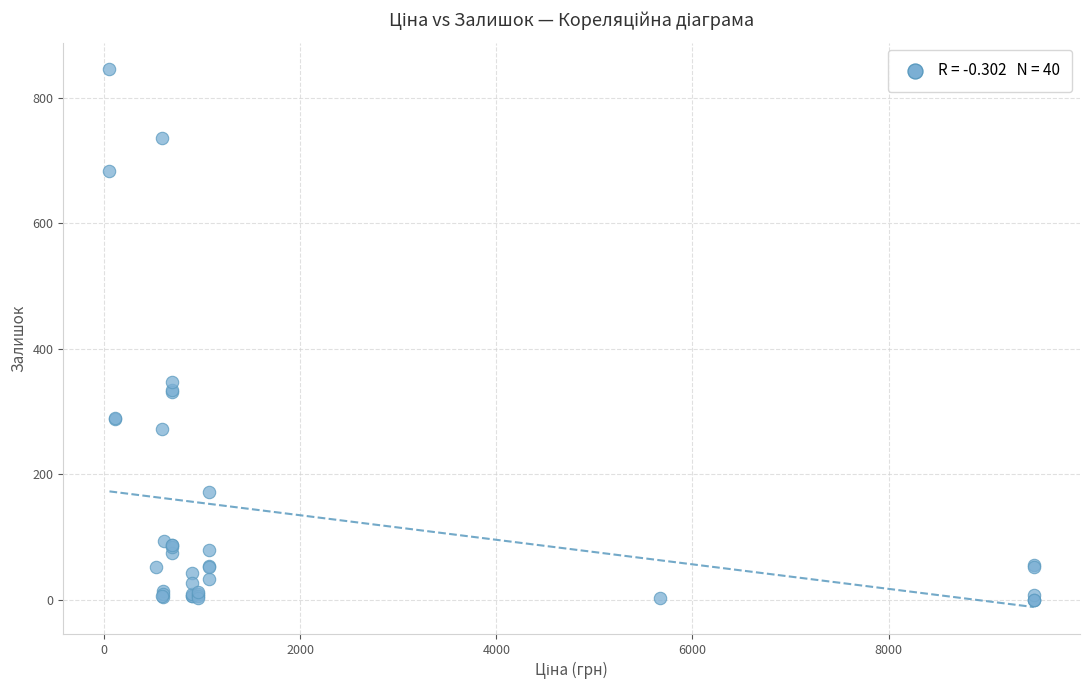

What Y value in the scatter plot is closest to 422?

348